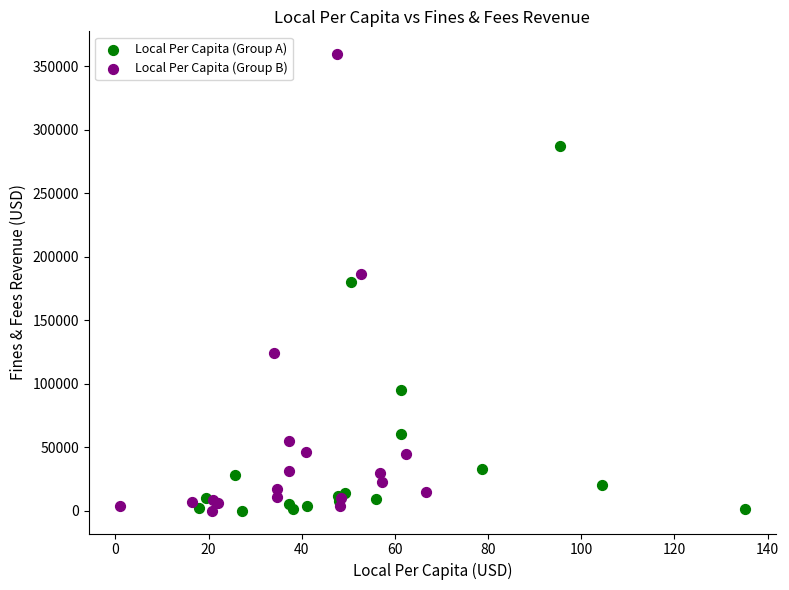

Which series has the widest spread of Y values?

Local Per Capita (Group B)